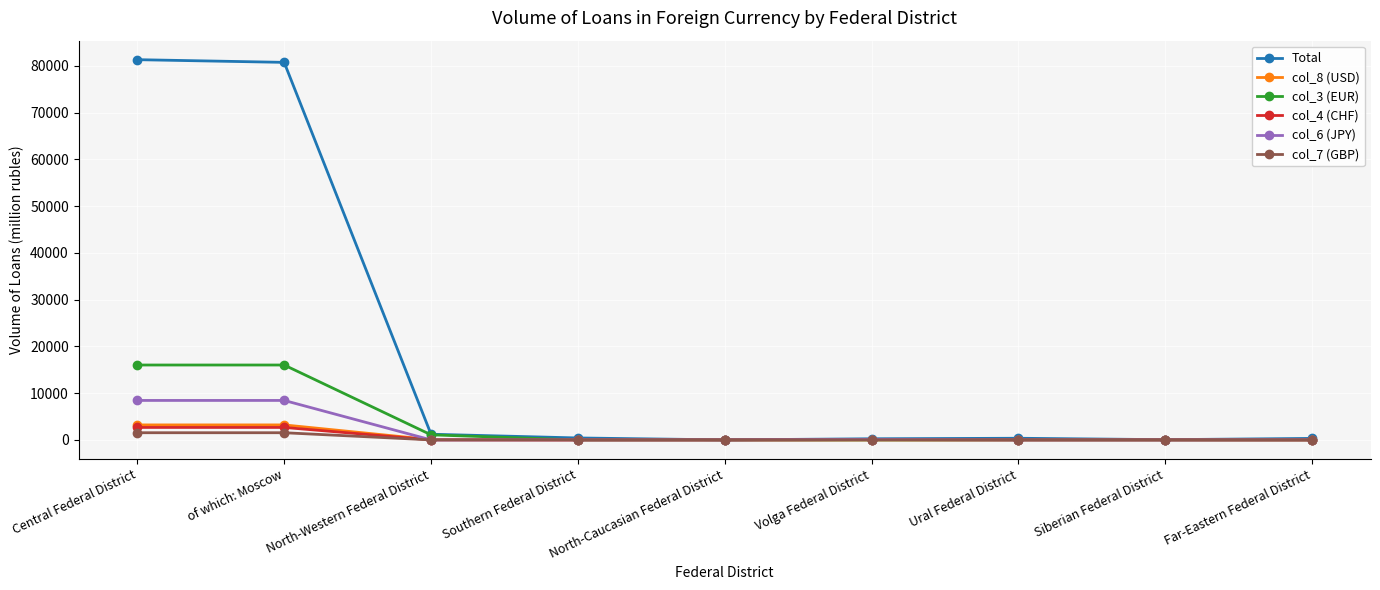

What is the maximum value shown in the chart?

81304